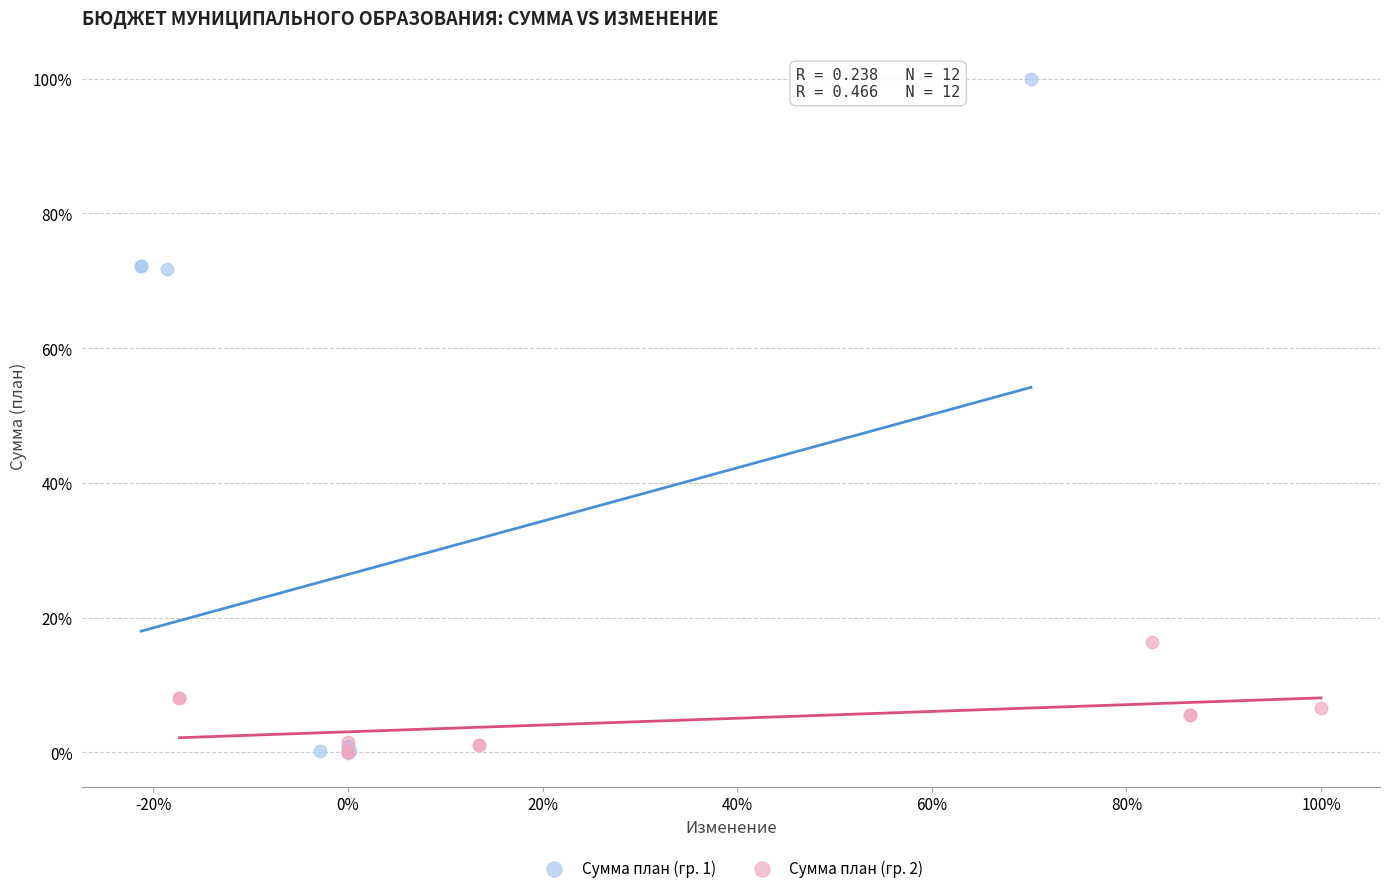

Which series reaches the maximum Y coordinate?

Сумма план (гр. 1)